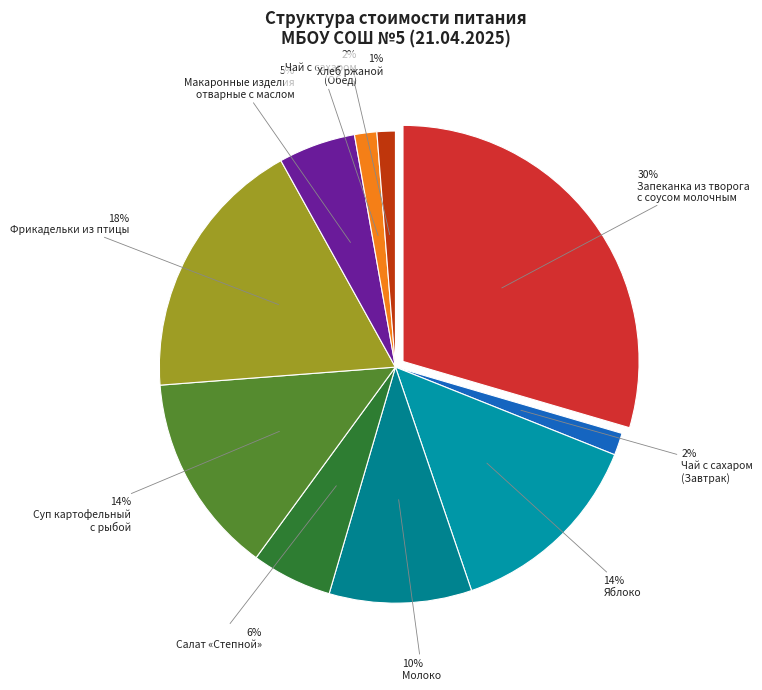

Is it true that Фрикадельки из птицы is 18% of the pie?

True